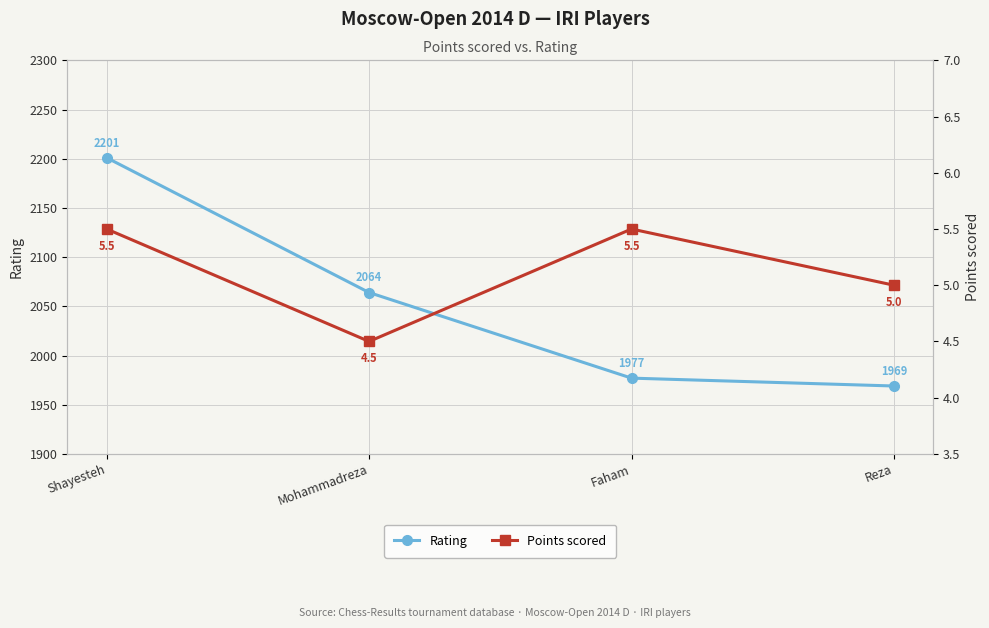

Is the value of Points scored at Shayesteh greater than the value of Rating at Shayesteh?

No